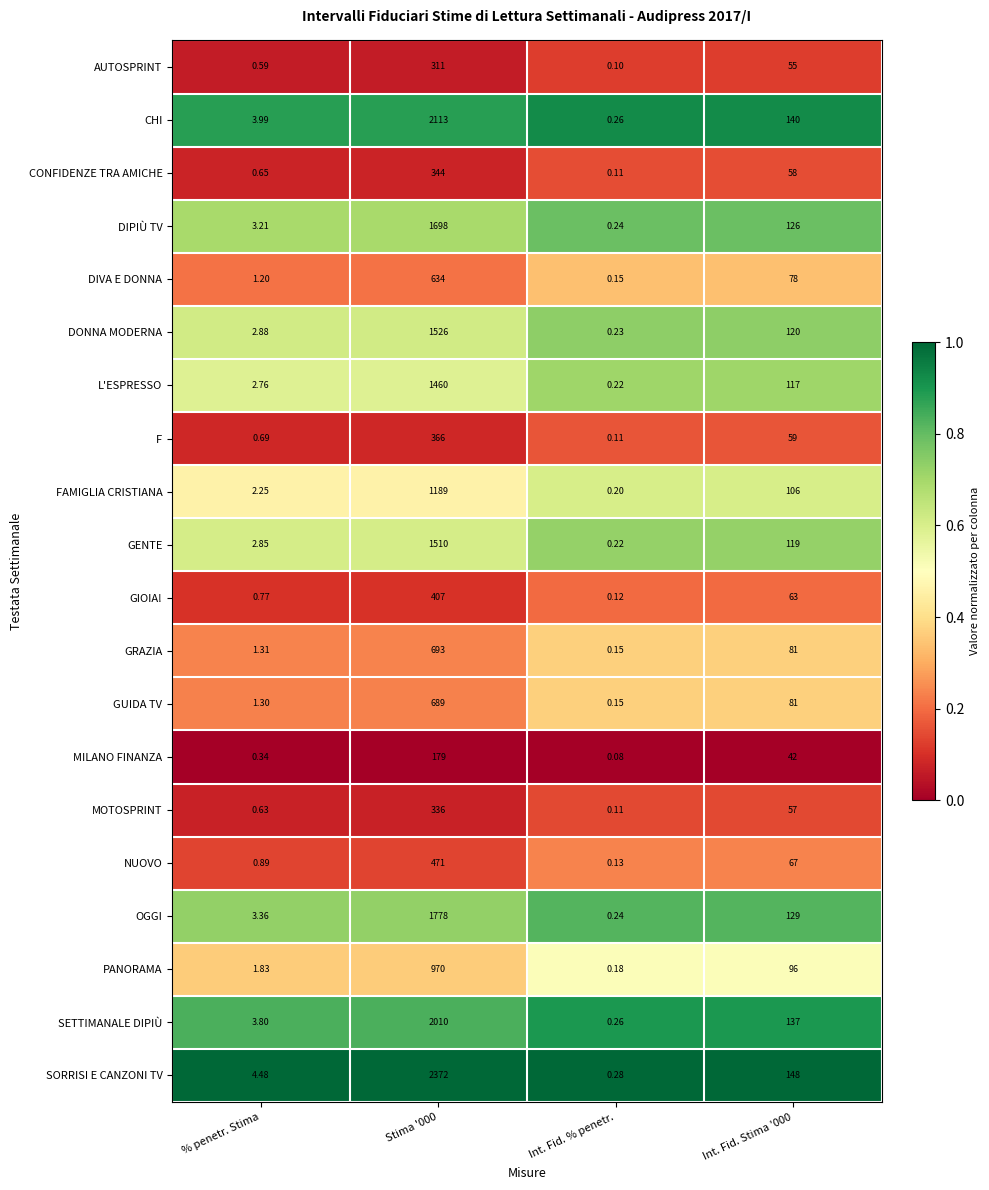

Which series has the widest spread of values?

SORRISI E CANZONI TV